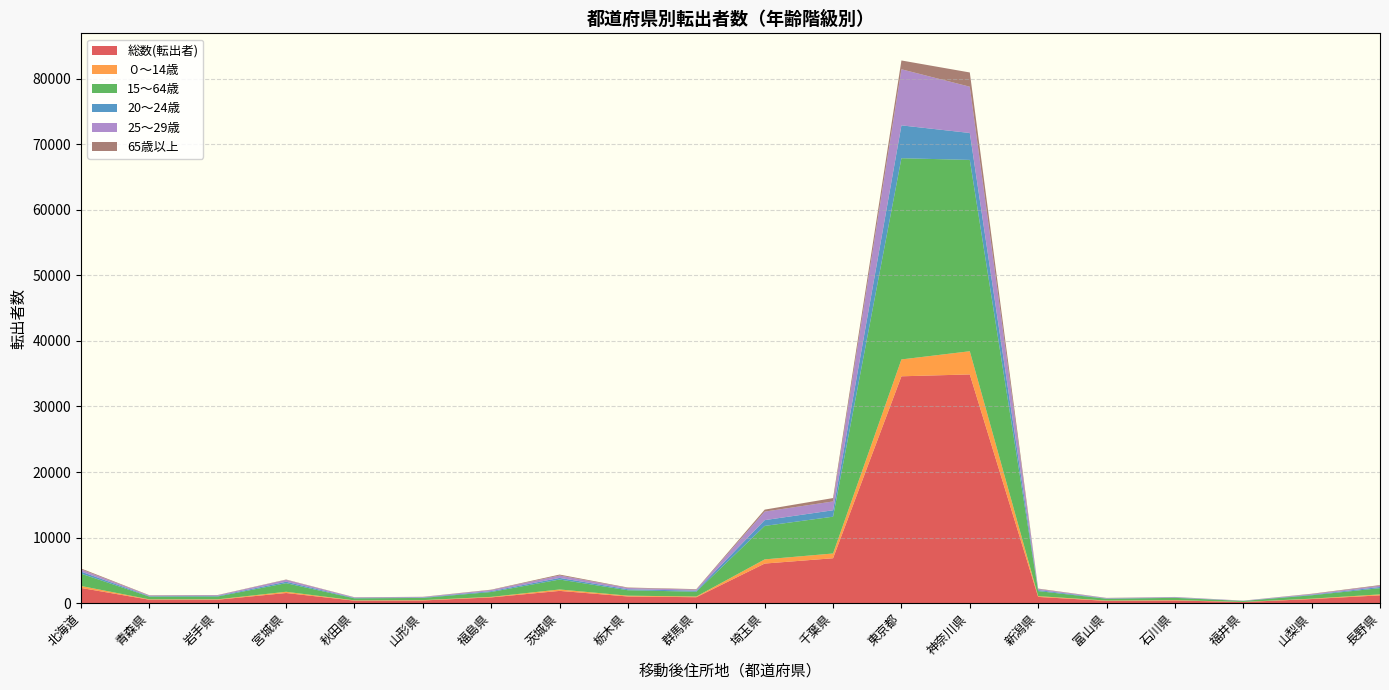

Reading right to left, list all the values displayed in this chart.

総数(転出者): 長野県=1192	山梨県=630	福井県=172	石川県=417	富山県=352	新潟県=954	神奈川県=34882	東京都=34596	千葉県=6852	埼玉県=6041	群馬県=909	栃木県=1021	茨城県=1874	福島県=881	山形県=416	秋田県=384	宮城県=1551	岩手県=529	青森県=526	北海道=2323
０～14歳: 長野県=150	山梨県=58	福井県=18	石川県=54	富山県=46	新潟県=123	神奈川県=3535	東京都=2572	千葉県=725	埼玉県=637	群馬県=108	栃木県=123	茨城県=216	福島県=81	山形県=50	秋田県=44	宮城県=190	岩手県=60	青森県=60	北海道=301
15～64歳: 長野県=950	山梨県=516	福井県=145	石川県=341	富山県=275	新潟県=767	神奈川県=29174	東京都=30681	千葉県=5611	埼玉県=5103	群馬県=729	栃木県=826	茨城県=1516	福島県=743	山形県=333	秋田県=307	宮城県=1310	岩手県=433	青森県=414	北海道=1880
20～24歳: 長野県=178	山梨県=82	福井県=22	石川県=46	富山県=41	新潟県=160	神奈川県=4108	東京都=5010	千葉県=983	埼玉県=883	群馬県=165	栃木県=148	茨城県=248	福島県=132	山形県=69	秋田県=66	宮城県=218	岩手県=89	青森県=71	北海道=315
25～29歳: 長野県=199	山梨県=96	福井県=26	石川県=68	富山県=59	新潟県=156	神奈川県=7055	東京都=8554	千葉県=1342	埼玉県=1301	群馬県=157	栃木県=196	茨城県=367	福島県=166	山形県=69	秋田県=73	宮城県=289	岩手県=101	青森県=90	北海道=335
65歳以上: 長野県=92	山梨県=56	福井県=9	石川県=22	富山県=31	新潟県=64	神奈川県=2173	東京都=1343	千葉県=516	埼玉県=301	群馬県=72	栃木県=72	茨城県=142	福島県=57	山形県=33	秋田県=33	宮城県=51	岩手県=36	青森県=52	北海道=142